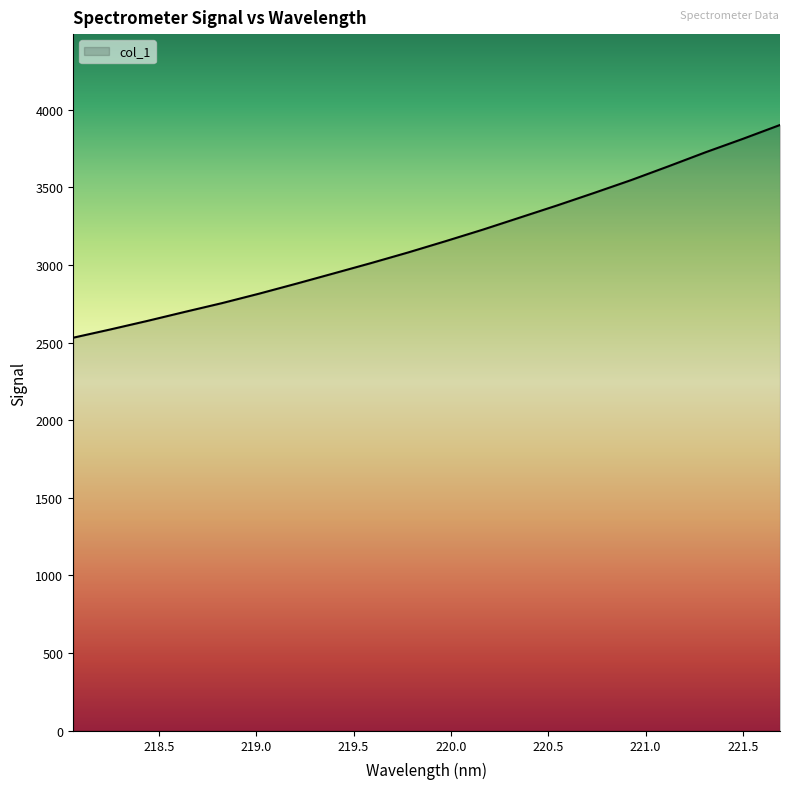

What is the minimum value shown in the chart?

2531.2